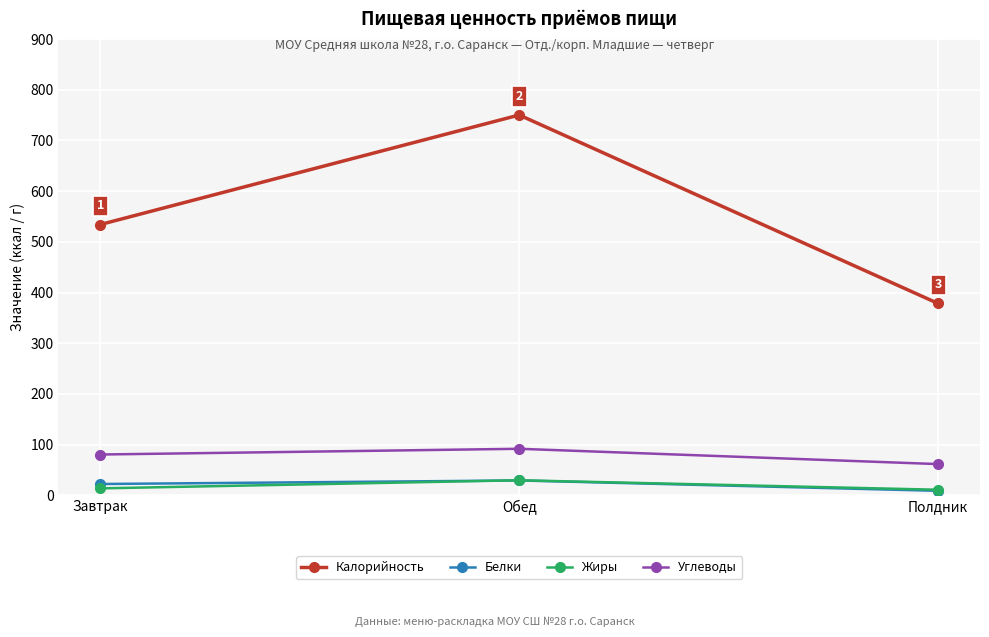

What is the greatest value displayed?

750.3